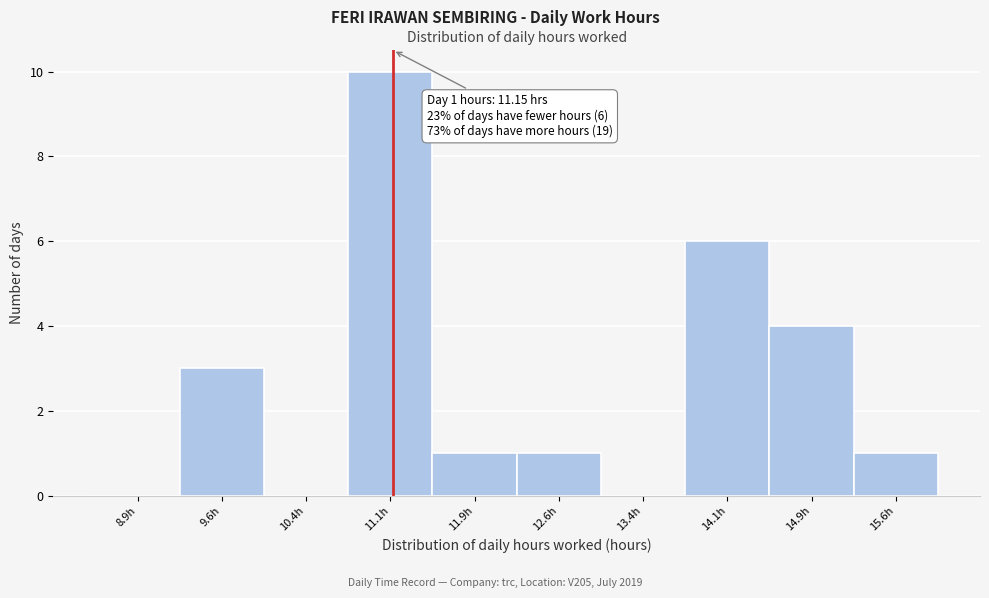

Which range on the x-axis has the tallest bar?

10.75 to 11.50